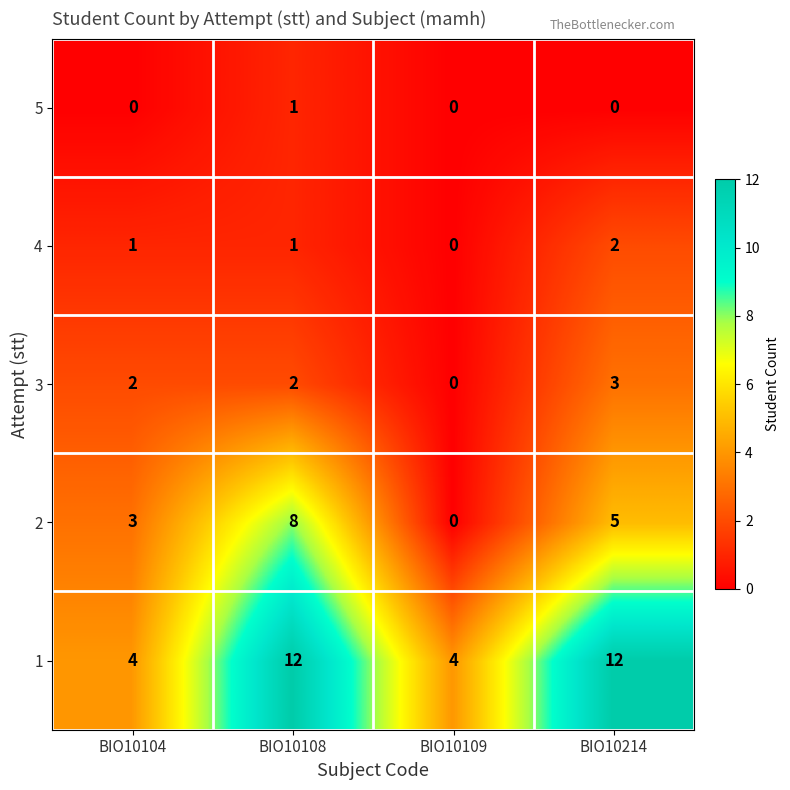

What is the difference between the maximum and second lowest values in the 1 series?

8